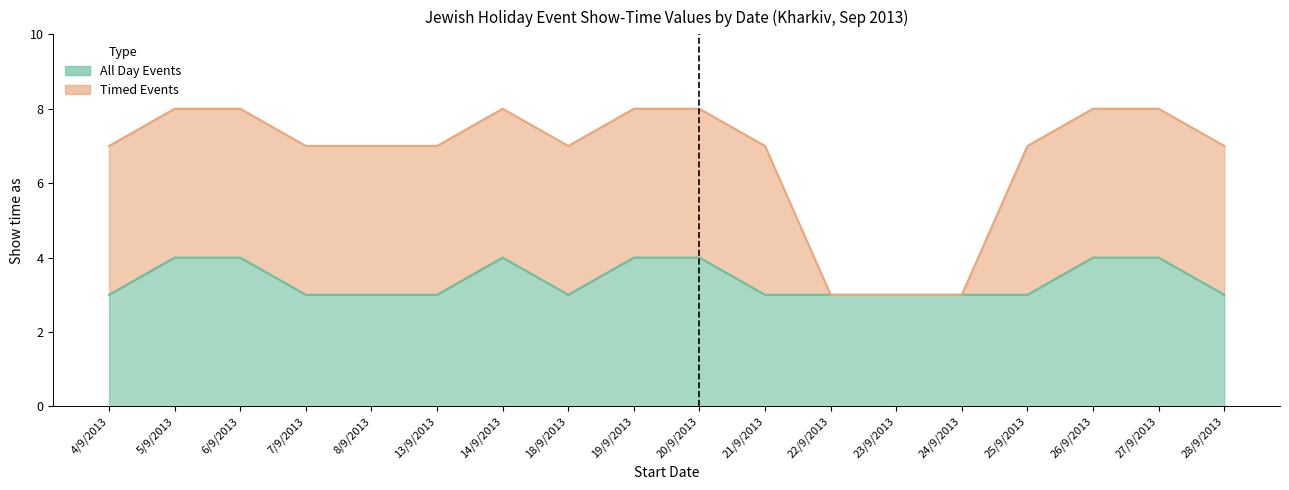

Which has a higher value, 22/9/2013 or 26/9/2013?

26/9/2013